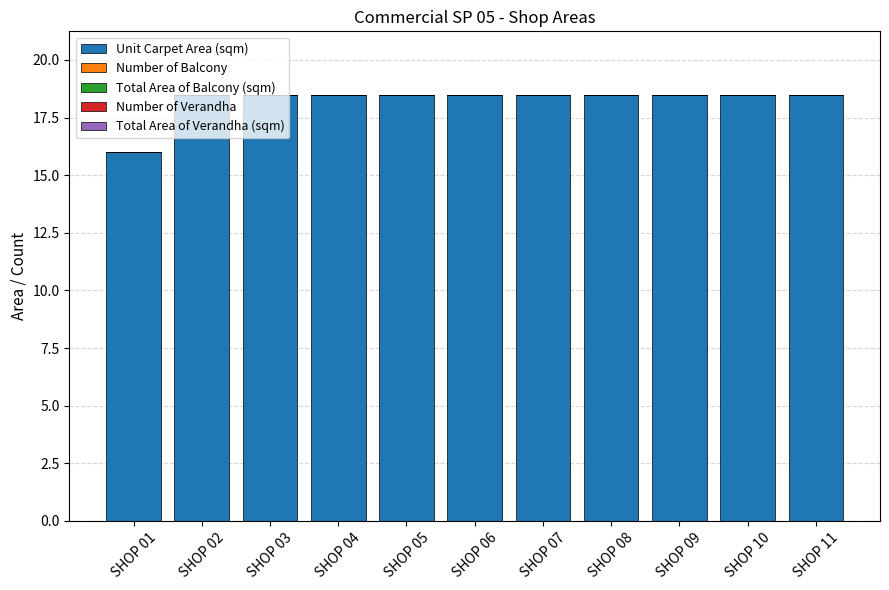

What is the sum of all values?

200.7